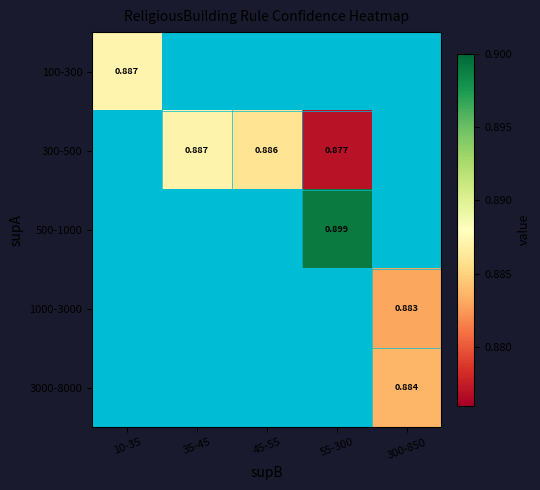

Is the value of 300-500 at 55-300 greater than the value of 100-300 at 300-850?

No